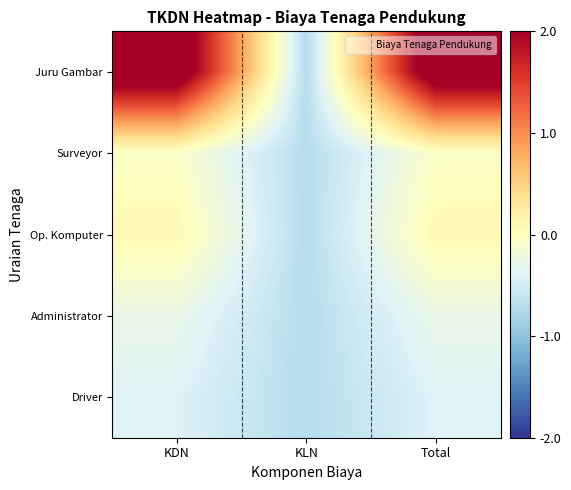

Between KDN and KLN, which is larger?

KDN